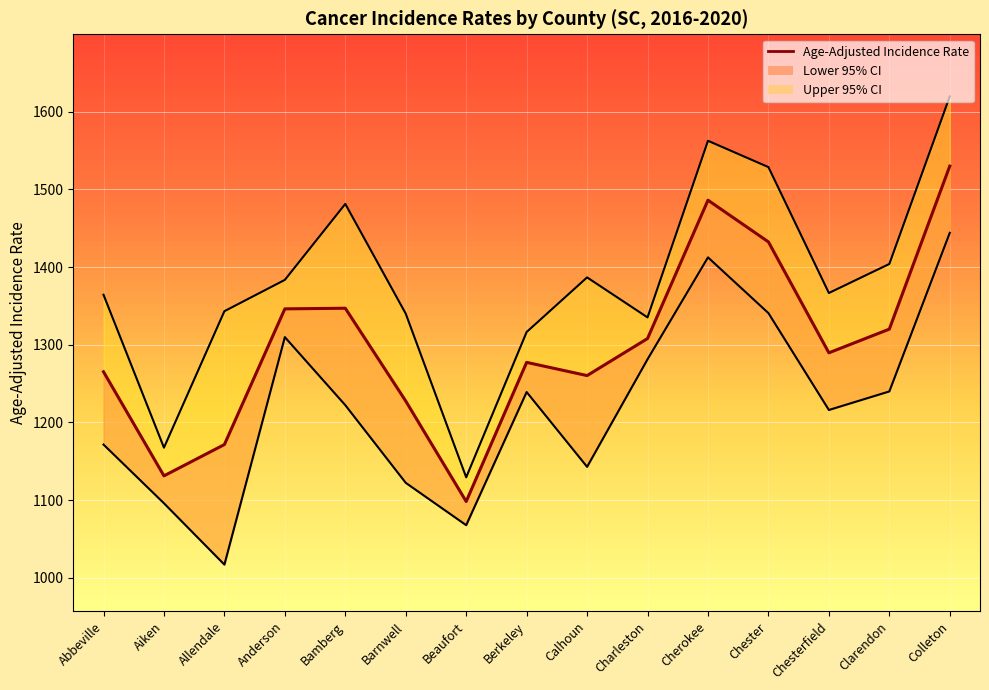

What is the minimum value shown in the chart?

1098.2